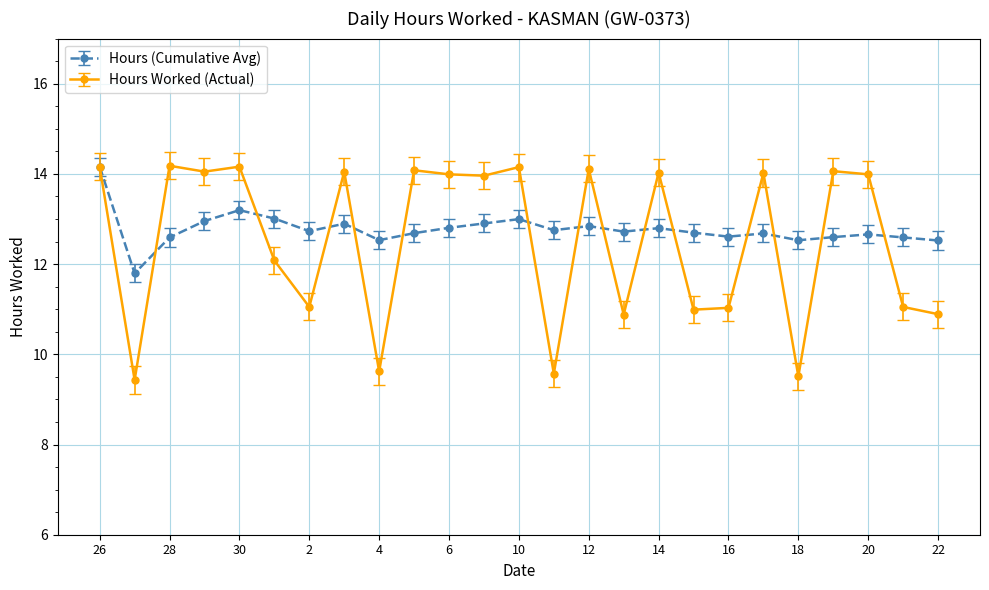

What is the value of the Hours Worked (Actual) point at the 15th from the left?

14.1